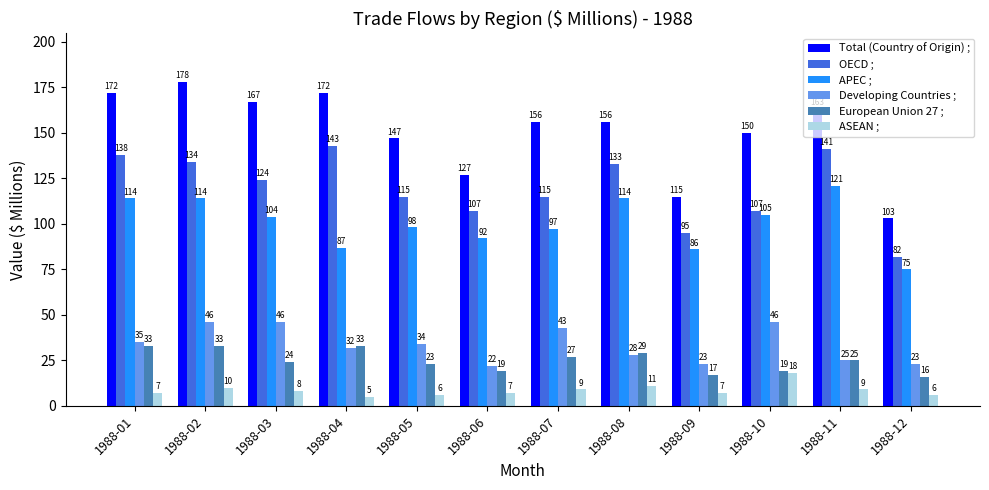

Count the number of categories in the chart.

12